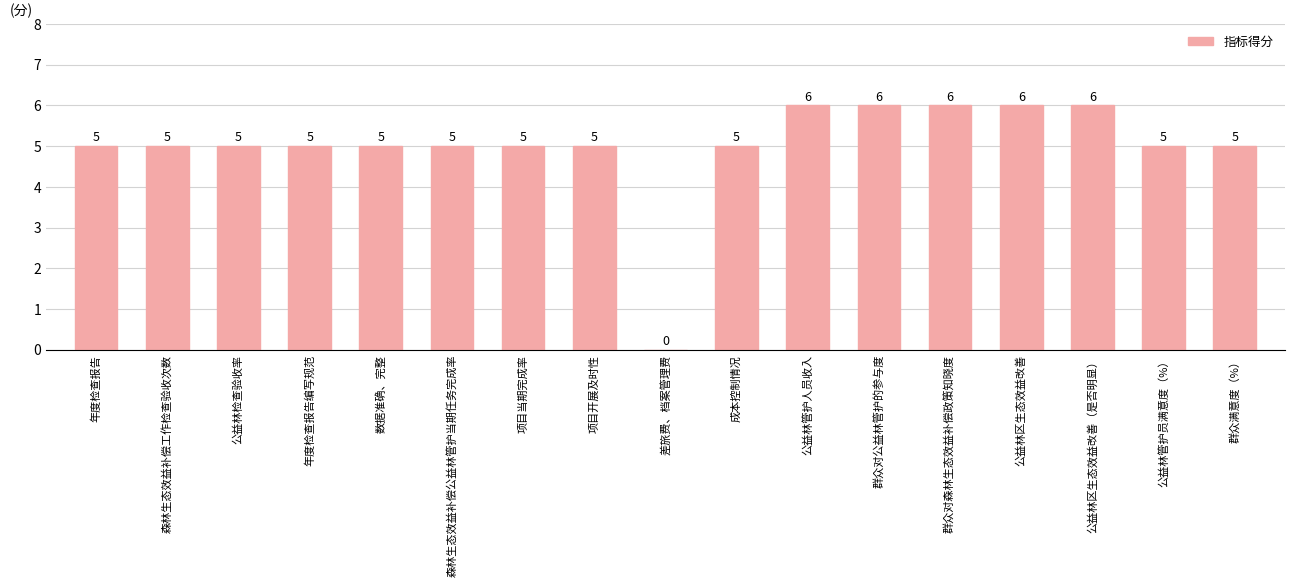

What is the change in value from 项目当期完成率 to 公益林管护人员收入?

+1